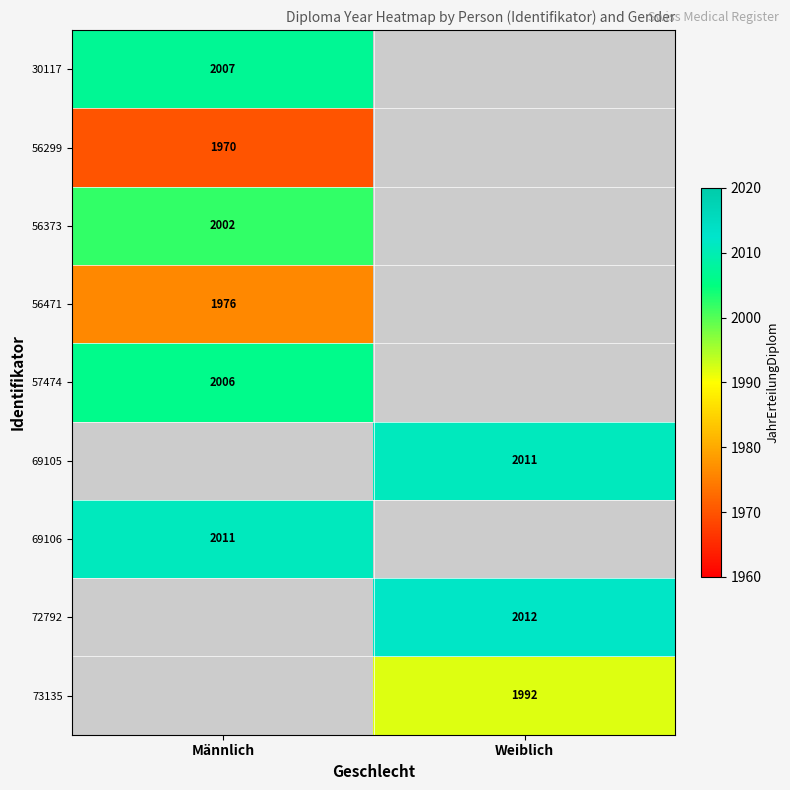

At how many categories does at least one series exceed 1993?

2